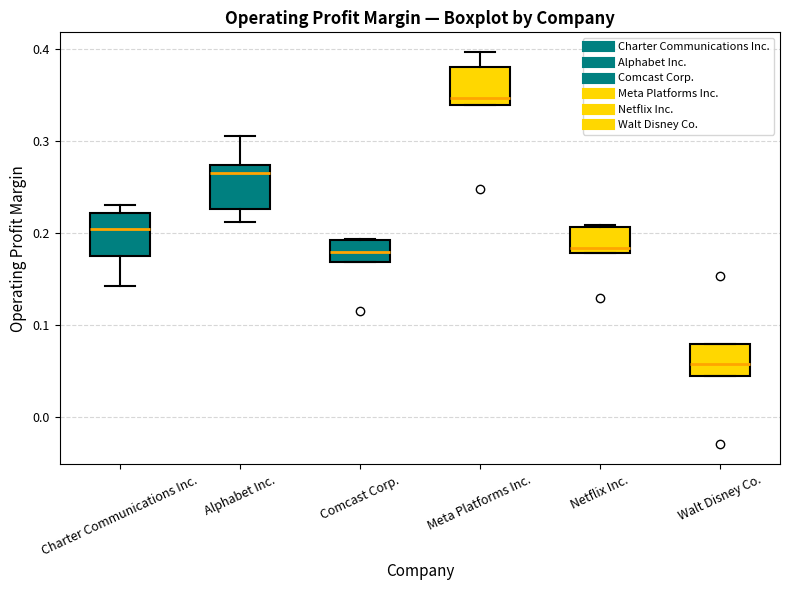

Where does the median line of the box for Charter Communications Inc. sit on the y-axis? The values are not printed on the chart, so give them approximately, as read against the axis.

0.20